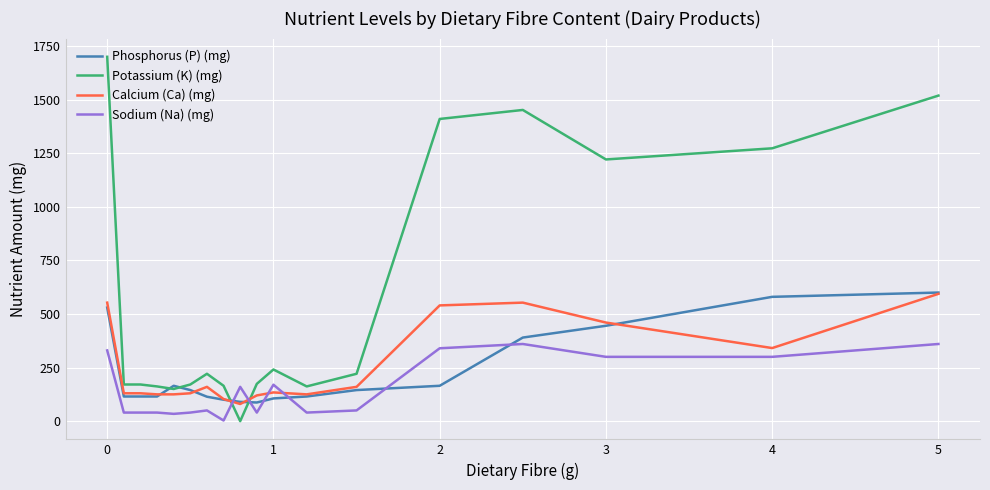

Which series has the widest spread of values?

Potassium (K) (mg)